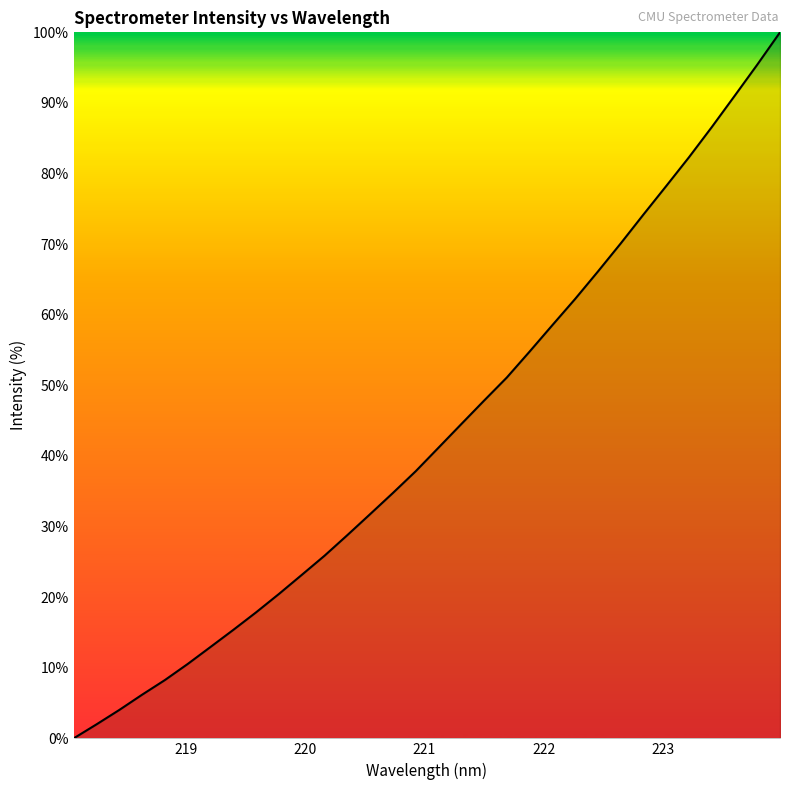

What is the difference between the maximum and minimum values?

100.0